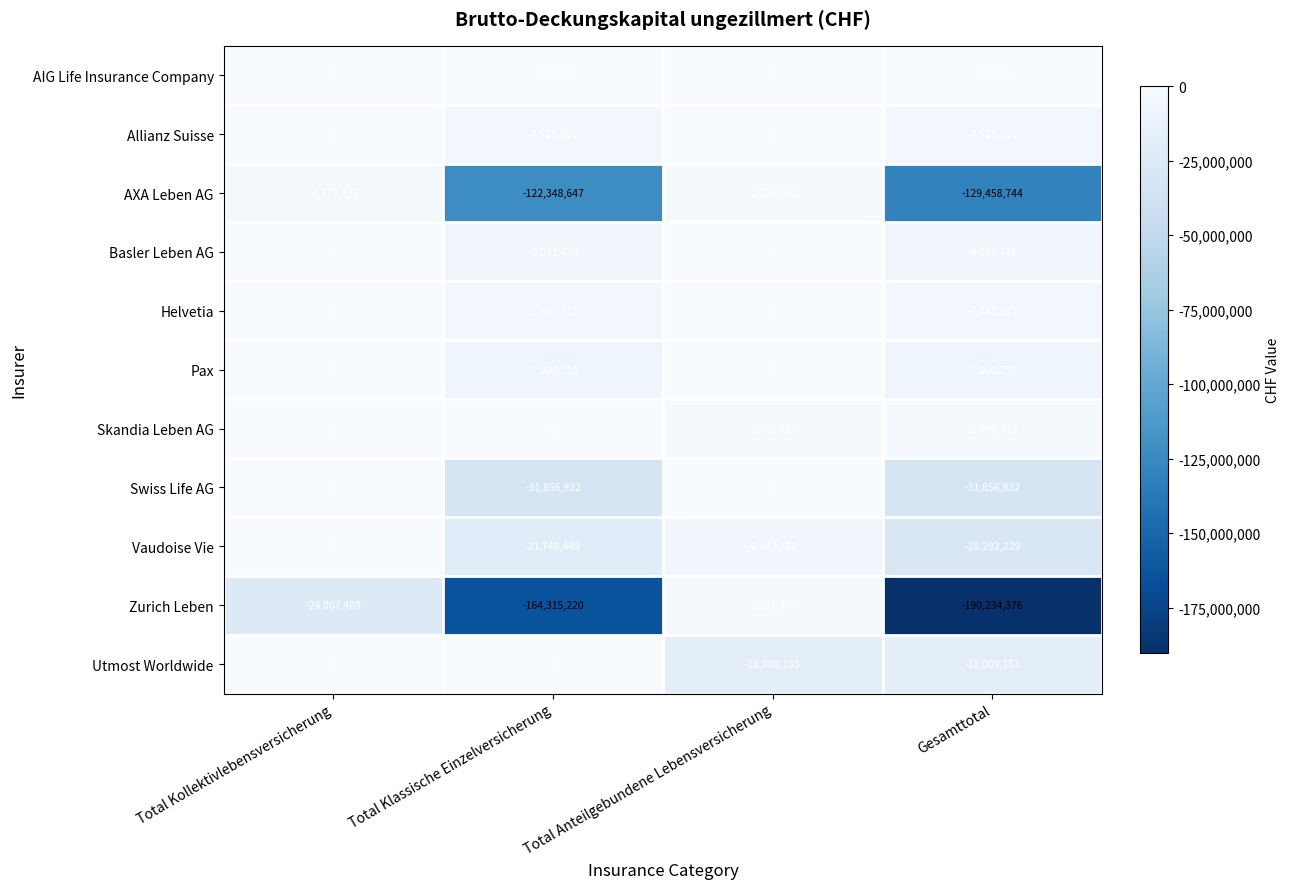

Which series has the largest total across all categories?

AIG Life Insurance Company